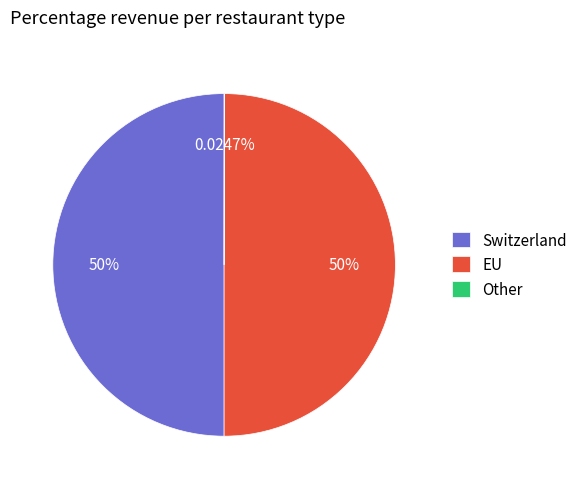

What is the ratio of the value at Switzerland to the value at EU?

1.0